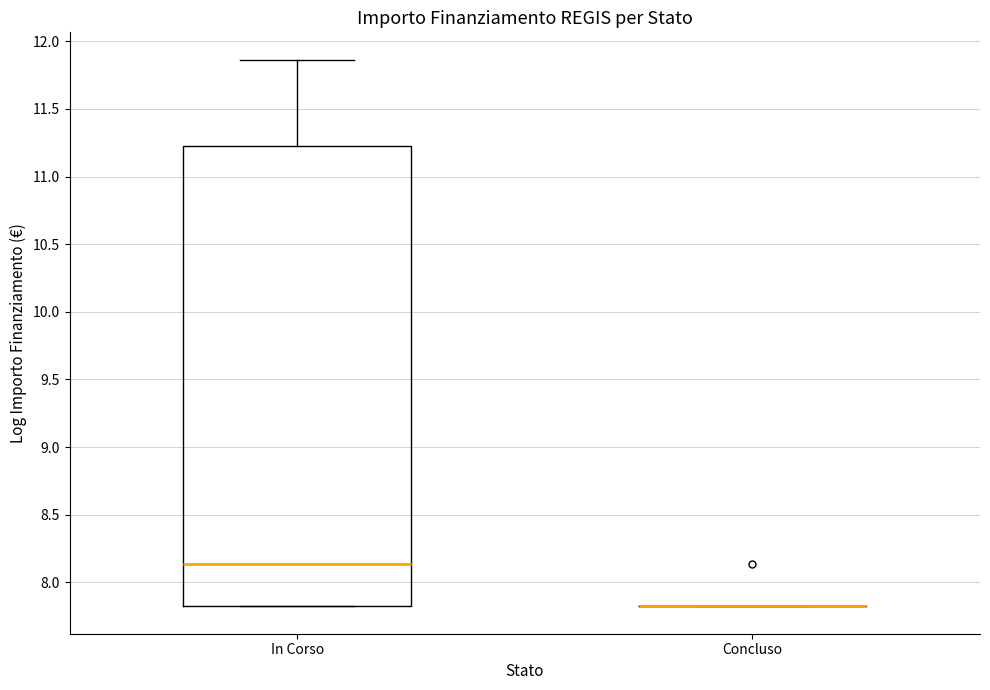

Reading left to right, transcribe this box plot: for each box, give where its median line is, the range the box spans, and where its two whiskers end, as read against the y-axis. The values are not printed on the chart, so give them approximately, as read against the axis.

In Corso: median 8.15, box 7.80 to 11.20, whiskers 7.80 to 11.85
Concluso: box collapsed to a line at 7.80, whiskers 7.80 to 7.80